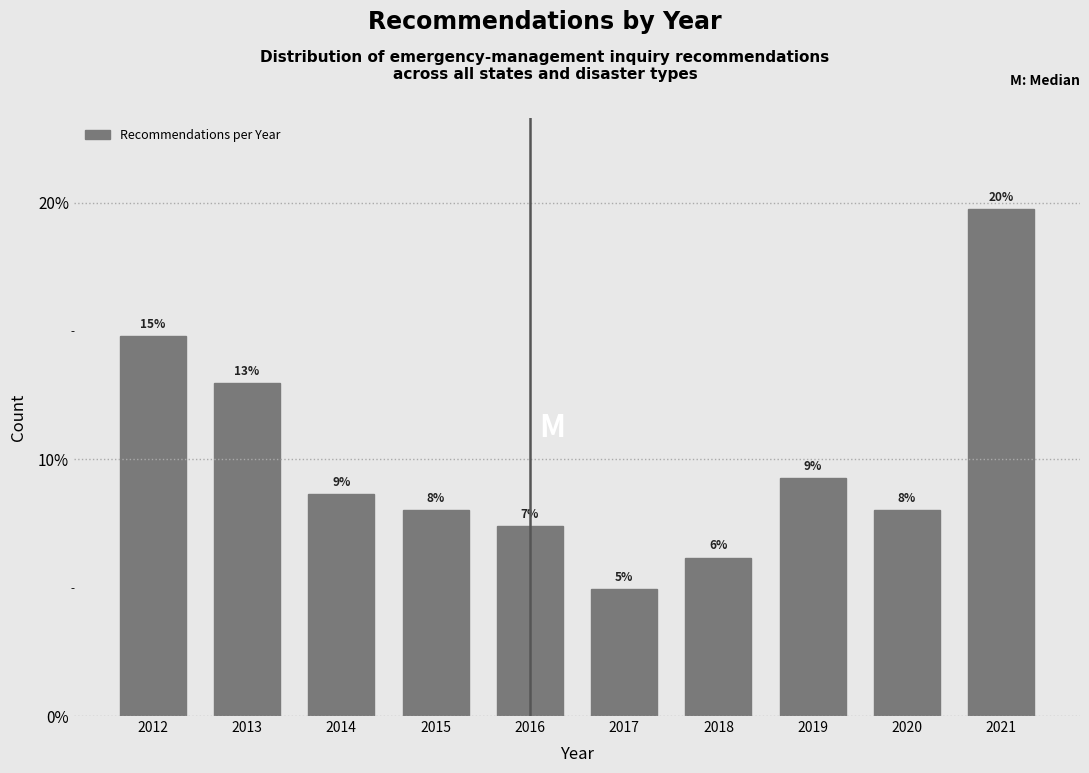

Are the bars horizontal?

No